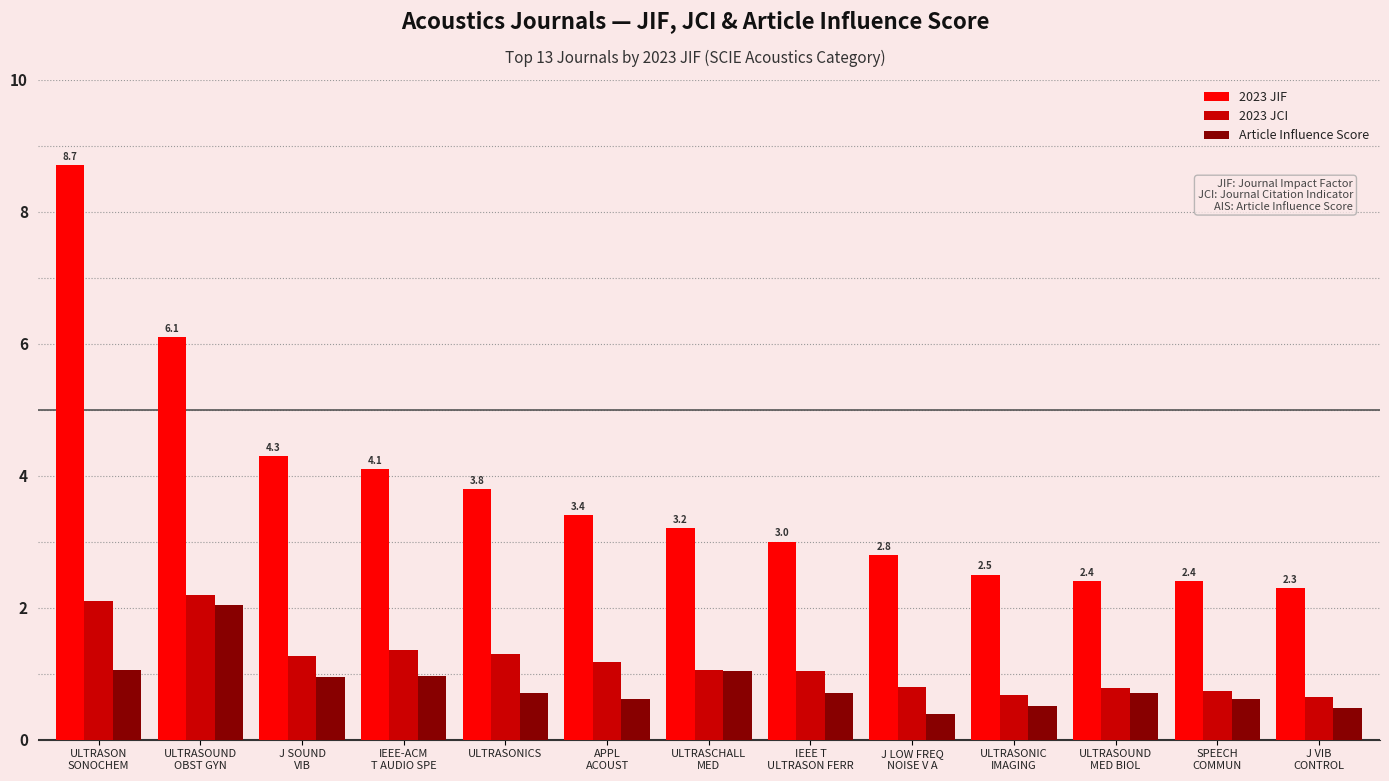

Which series has the largest total across all categories?

2023 JIF